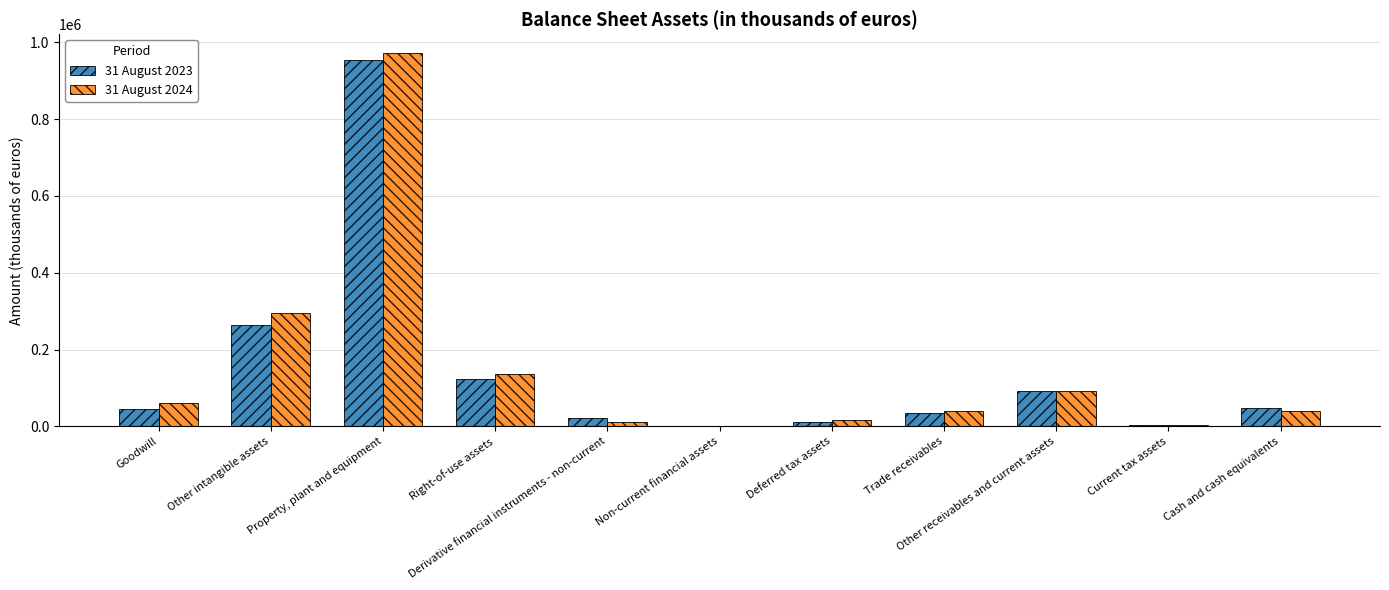

How many data points does each series have?

11